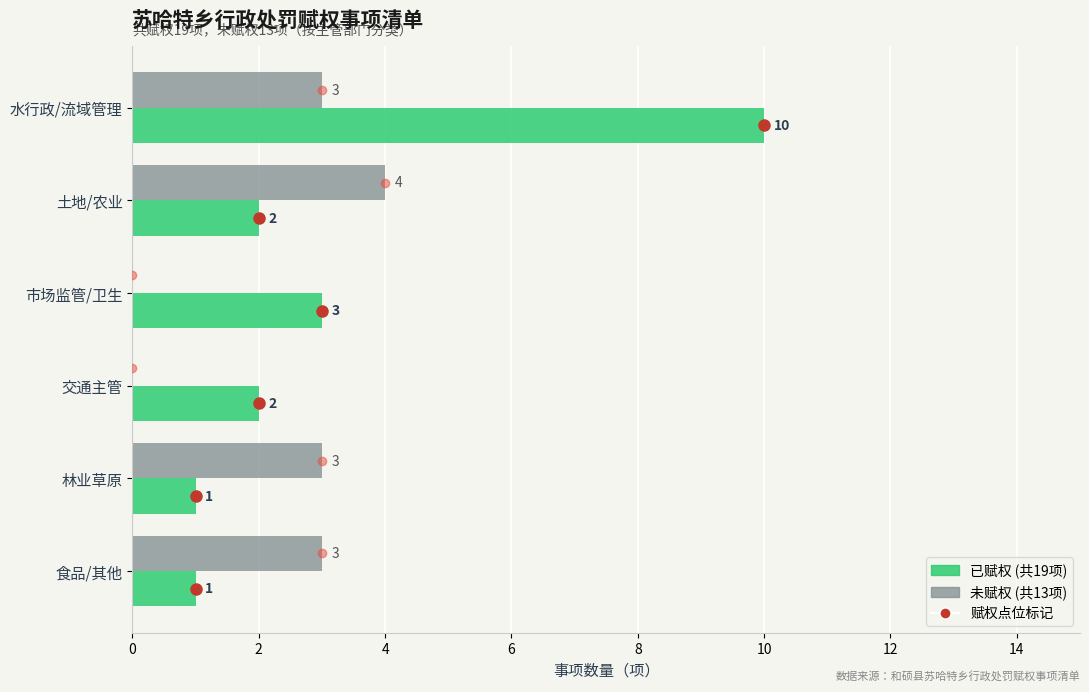

What is the maximum value shown in the chart?

10